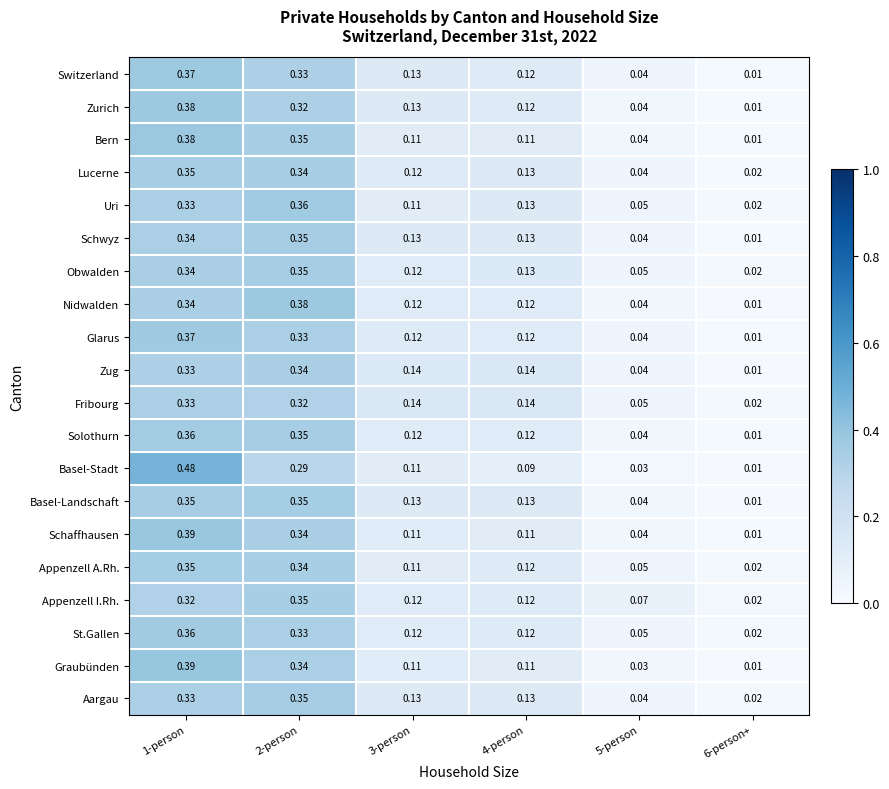

At which category is the sum across all series the highest?

1-person